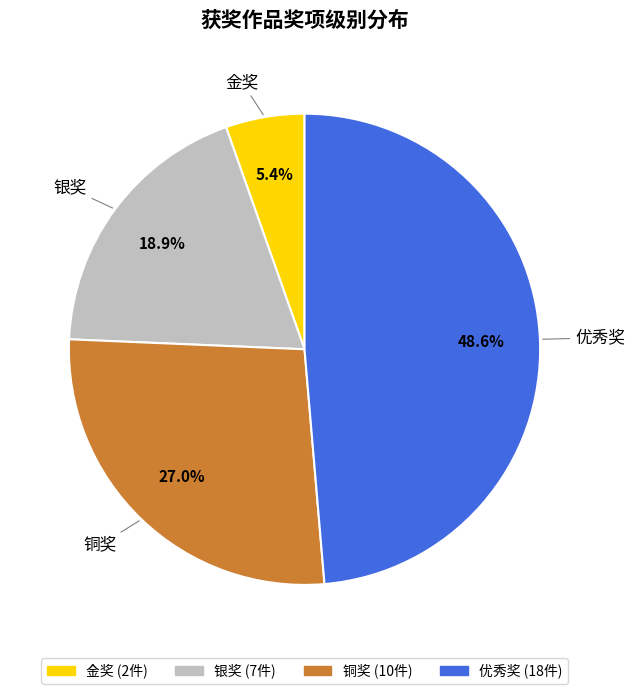

Count the number of slices in the pie.

4